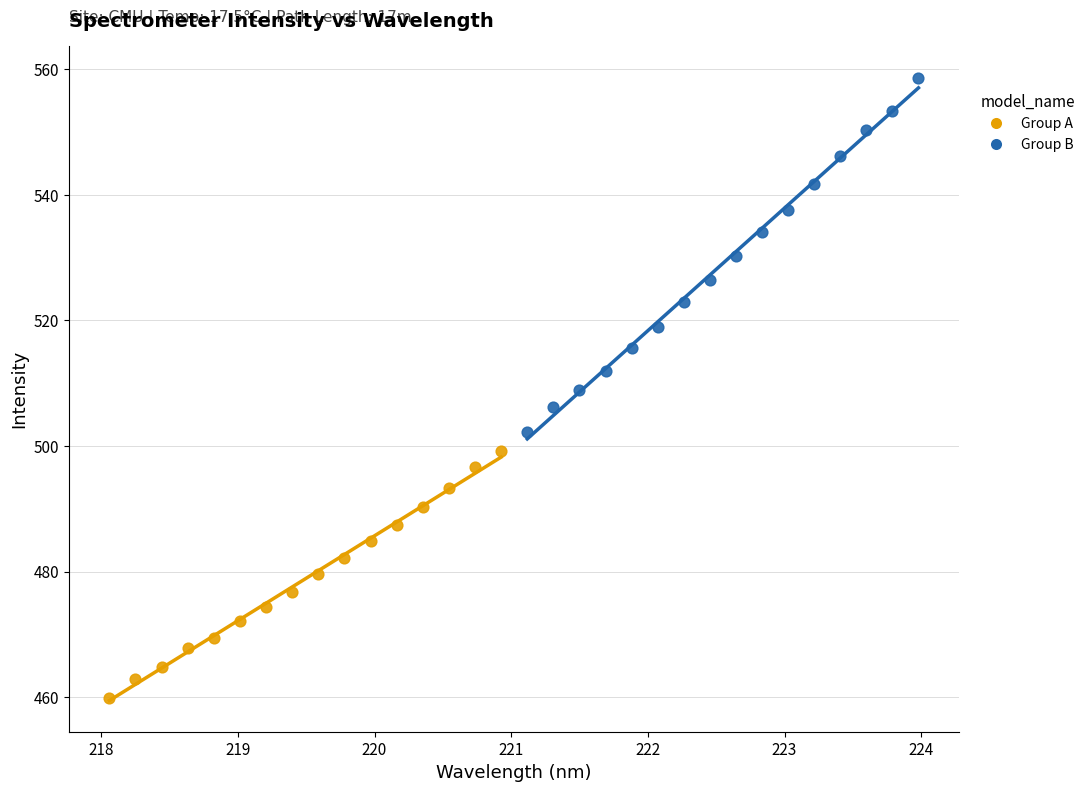

Which series reaches the maximum Y coordinate?

Group B